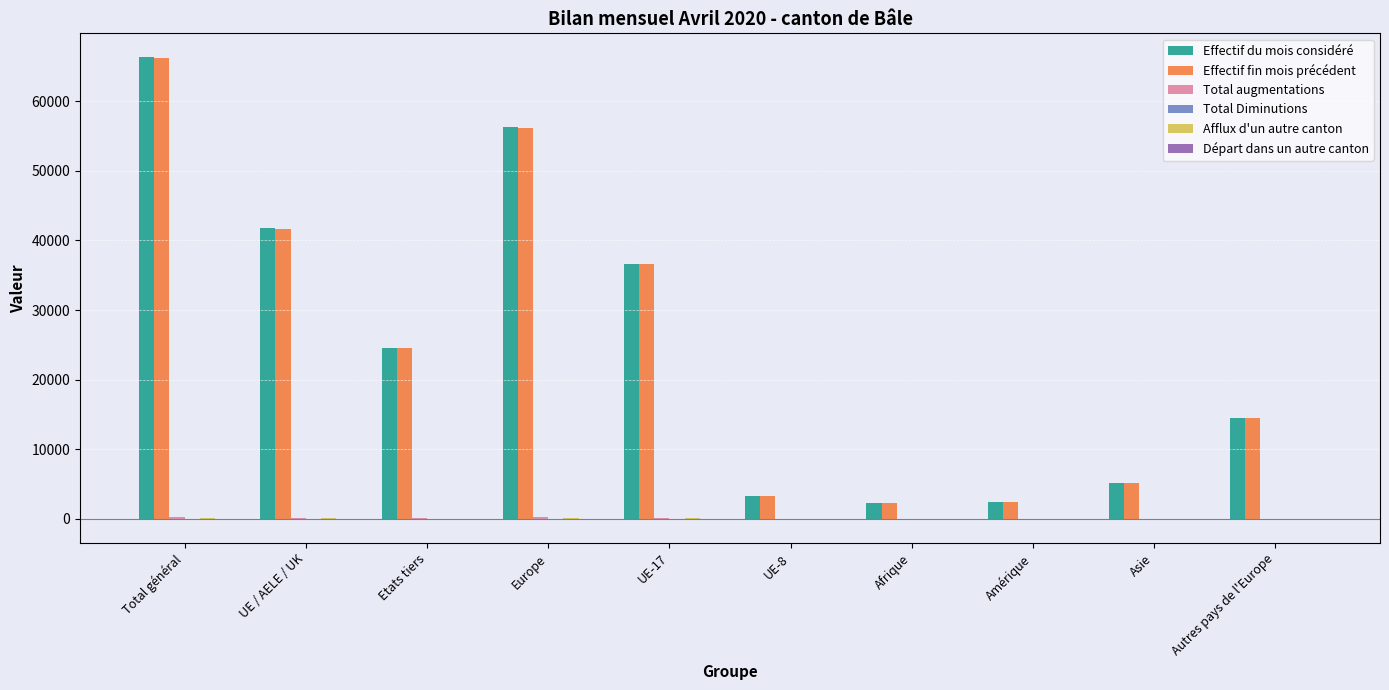

At which label is Effectif fin mois précédent closest to 34256?

UE-17